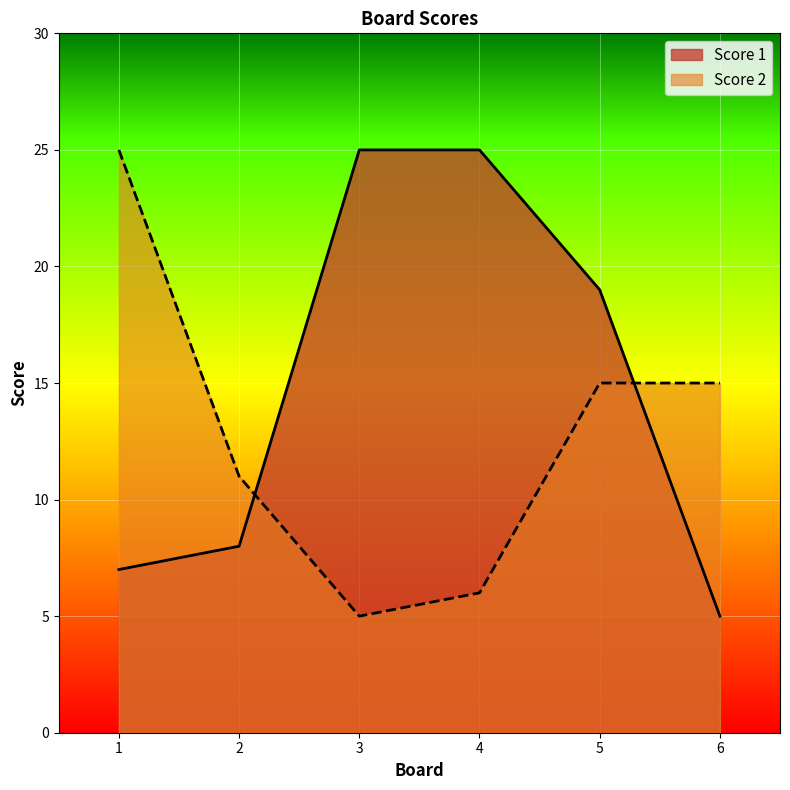

Which label corresponds to the smallest value in the chart?

6